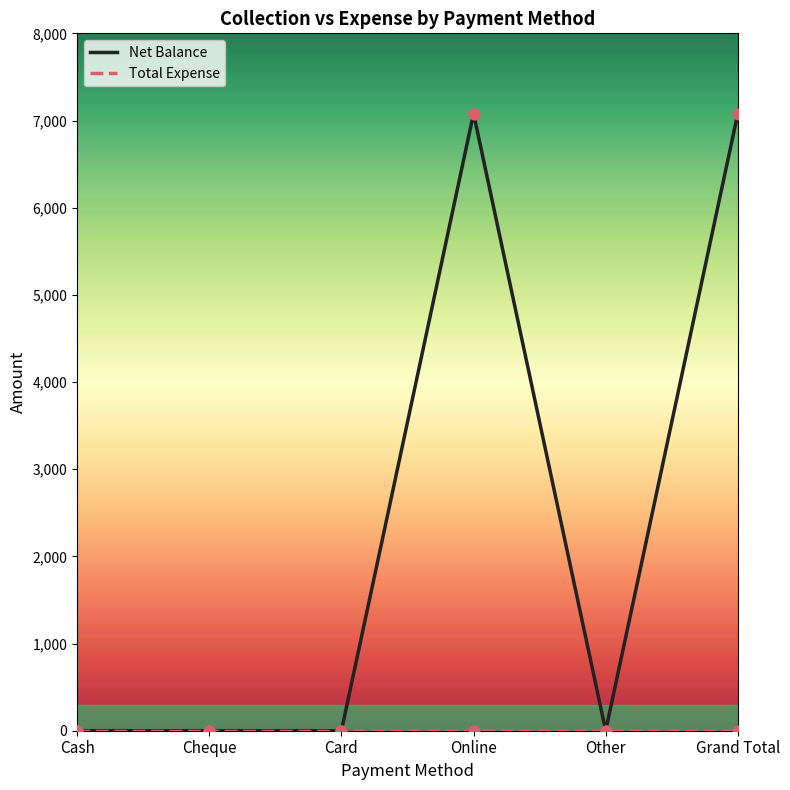

Between Cash and Online, which series saw the biggest shift?

Net Balance